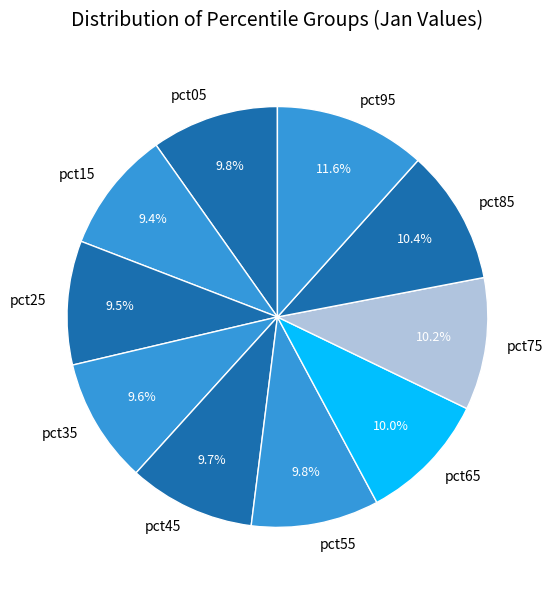

How many slices are in this pie chart?

10